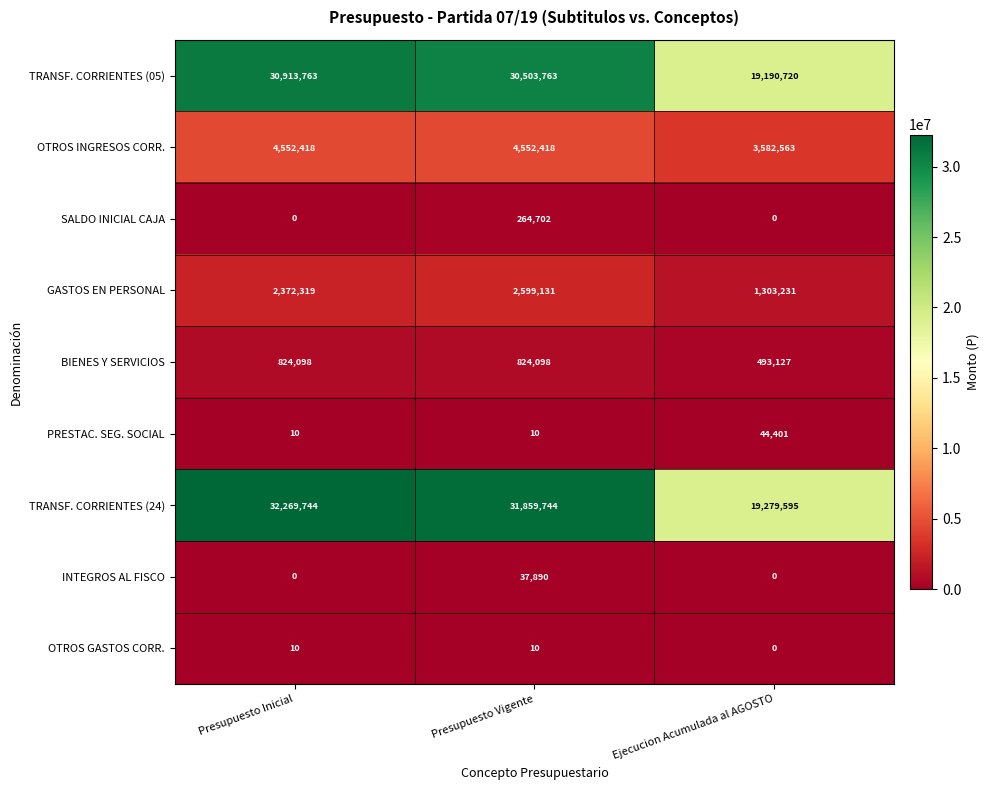

Is it true that PRESTAC. SEG. SOCIAL equals 44401 at Ejecucion Acumulada al AGOSTO?

True